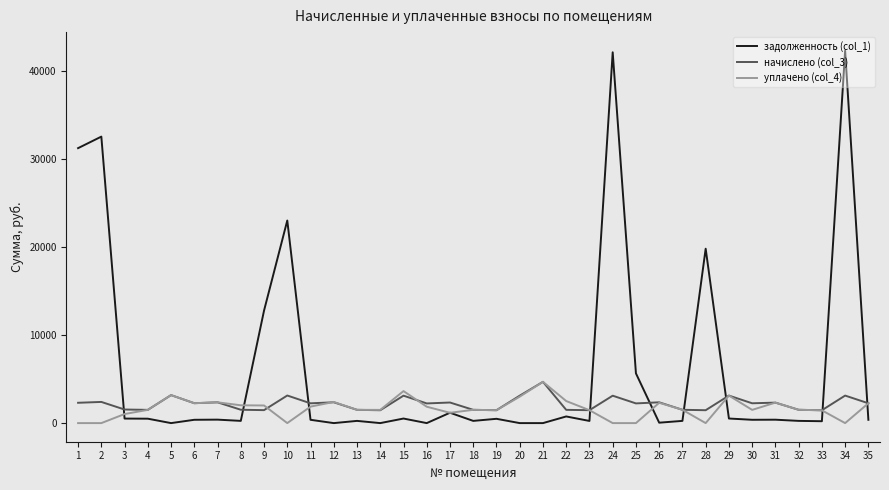

What is the maximum value for задолженность (col_1)?

42248.5